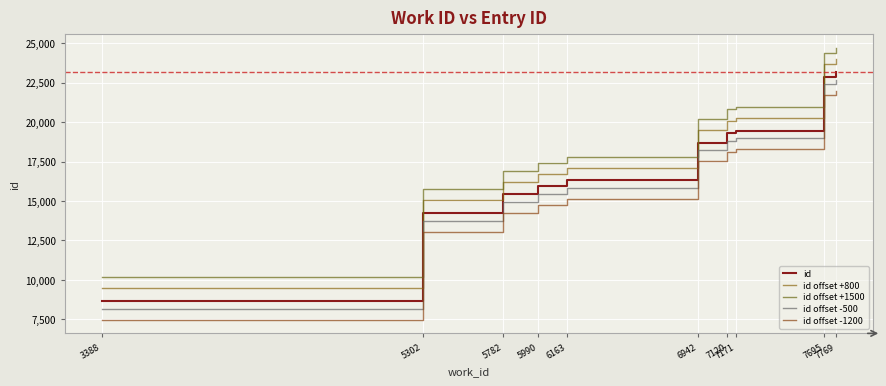

What is the maximum value shown in the chart?

24692